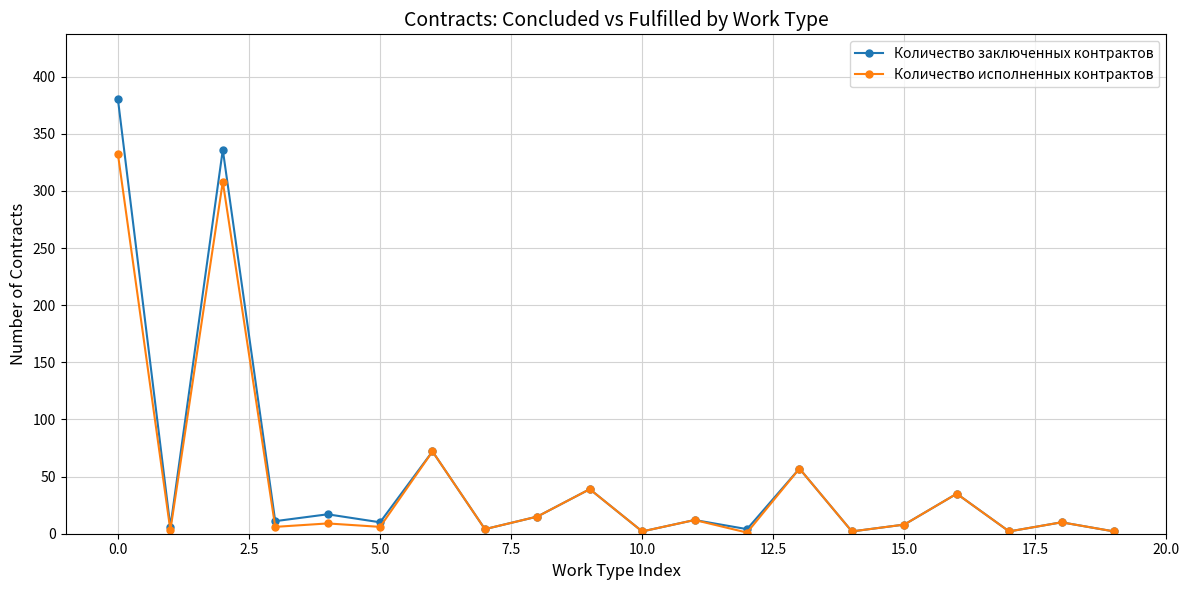

At how many categories does at least one series exceed 67?

3